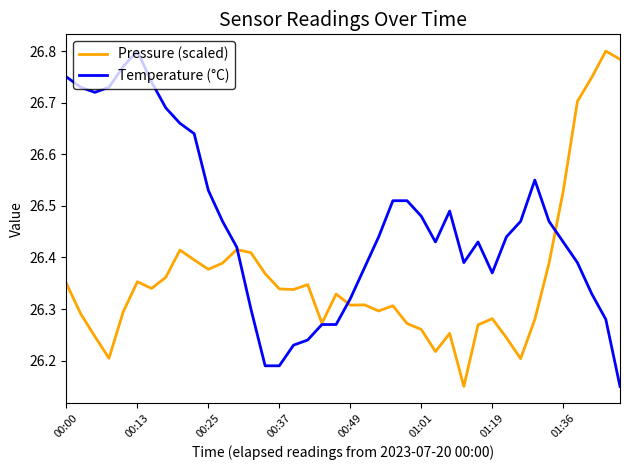

Which series has the largest total across all categories?

Temperature (°C)